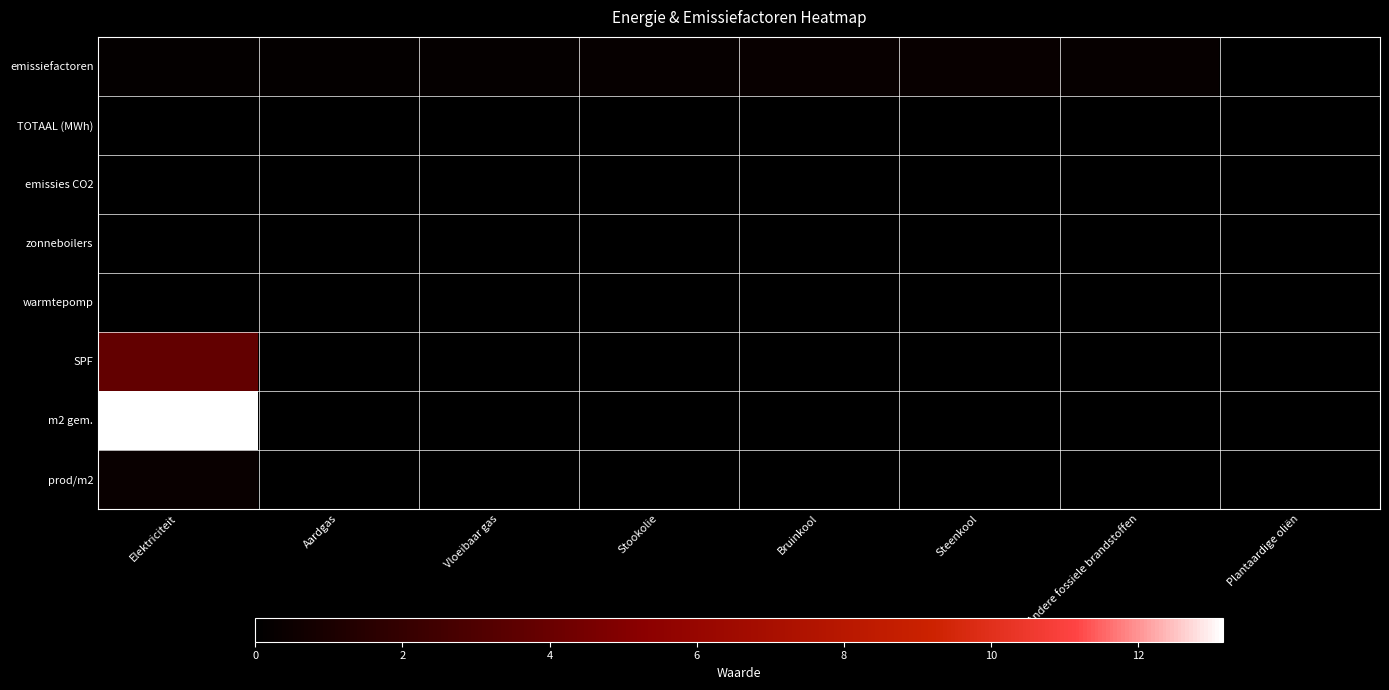

Reading left to right, list all the values displayed in this chart.

emissiefactoren: Elektriciteit=0.2	Aardgas=0.2	Vloeibaar gas=0.2	Stookolie=0.3	Bruinkool=0.4	Steenkool=0.4	Andere fossiele brandstoffen=0.3	Plantaardige oliën=0.0
TOTAAL (MWh): Elektriciteit=0.0	Aardgas=0.0	Vloeibaar gas=0.0	Stookolie=0.0	Bruinkool=0.0	Steenkool=0.0	Andere fossiele brandstoffen=0.0	Plantaardige oliën=0.0
emissies CO2: Elektriciteit=0.0	Aardgas=0.0	Vloeibaar gas=0.0	Stookolie=0.0	Bruinkool=0.0	Steenkool=0.0	Andere fossiele brandstoffen=0.0	Plantaardige oliën=0.0
zonneboilers: Elektriciteit=0.0	Aardgas=0.0	Vloeibaar gas=0.0	Stookolie=0.0	Bruinkool=0.0	Steenkool=0.0	Andere fossiele brandstoffen=0.0	Plantaardige oliën=0.0
warmtepomp: Elektriciteit=0.0	Aardgas=0.0	Vloeibaar gas=0.0	Stookolie=0.0	Bruinkool=0.0	Steenkool=0.0	Andere fossiele brandstoffen=0.0	Plantaardige oliën=0.0
SPF: Elektriciteit=3.8	Aardgas=0.0	Vloeibaar gas=0.0	Stookolie=0.0	Bruinkool=0.0	Steenkool=0.0	Andere fossiele brandstoffen=0.0	Plantaardige oliën=0.0
m2 gem.: Elektriciteit=13.2	Aardgas=0.0	Vloeibaar gas=0.0	Stookolie=0.0	Bruinkool=0.0	Steenkool=0.0	Andere fossiele brandstoffen=0.0	Plantaardige oliën=0.0
prod/m2: Elektriciteit=0.4	Aardgas=0.0	Vloeibaar gas=0.0	Stookolie=0.0	Bruinkool=0.0	Steenkool=0.0	Andere fossiele brandstoffen=0.0	Plantaardige oliën=0.0